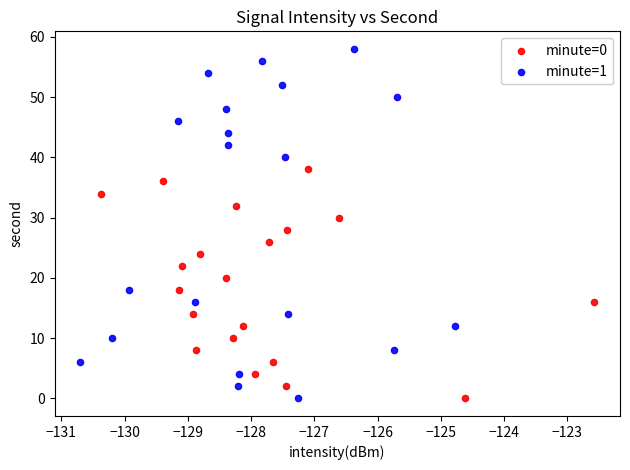

Which series contains the highest Y value?

minute=1